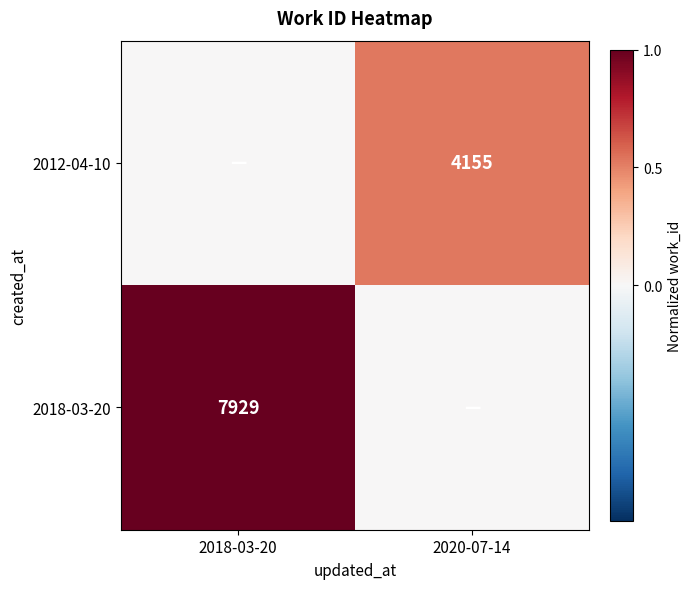

True or false: 2012-04-10 has a value of 7359 at 2020-07-14.

False